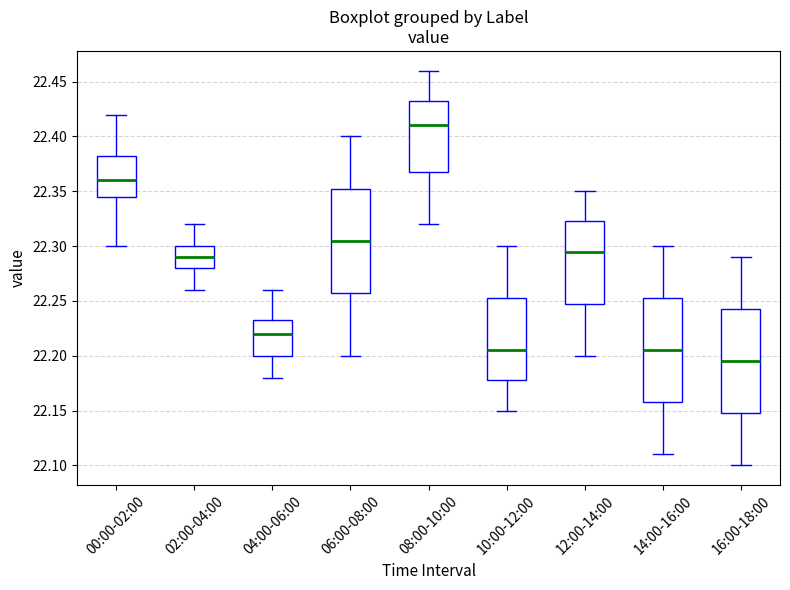

Which box has the lowest median line?

16:00-18:00